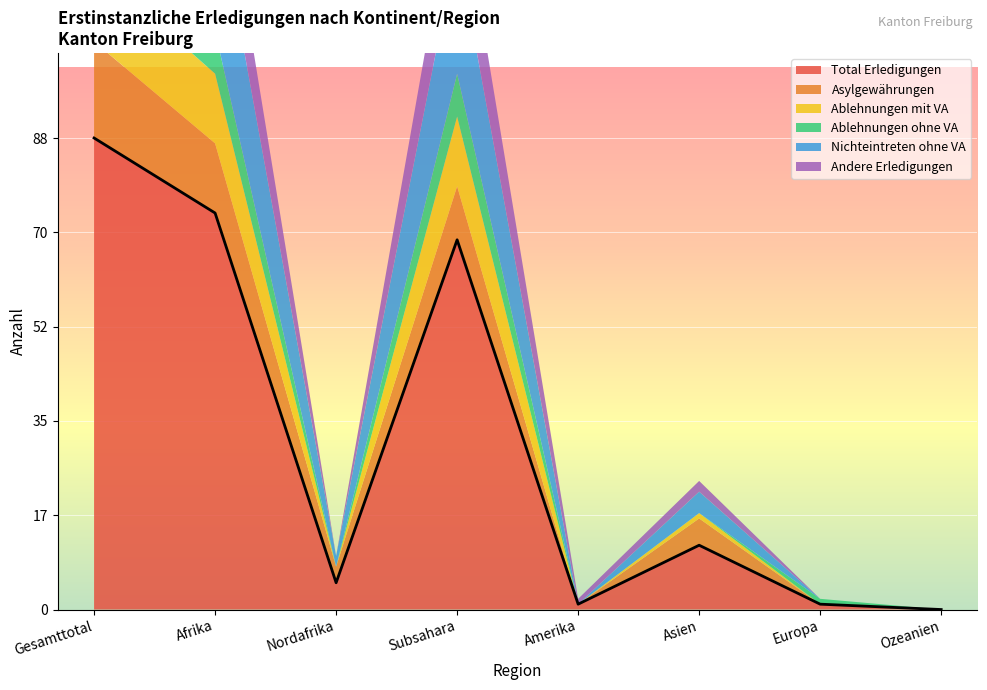

At how many categories does at least one series exceed 54?

3